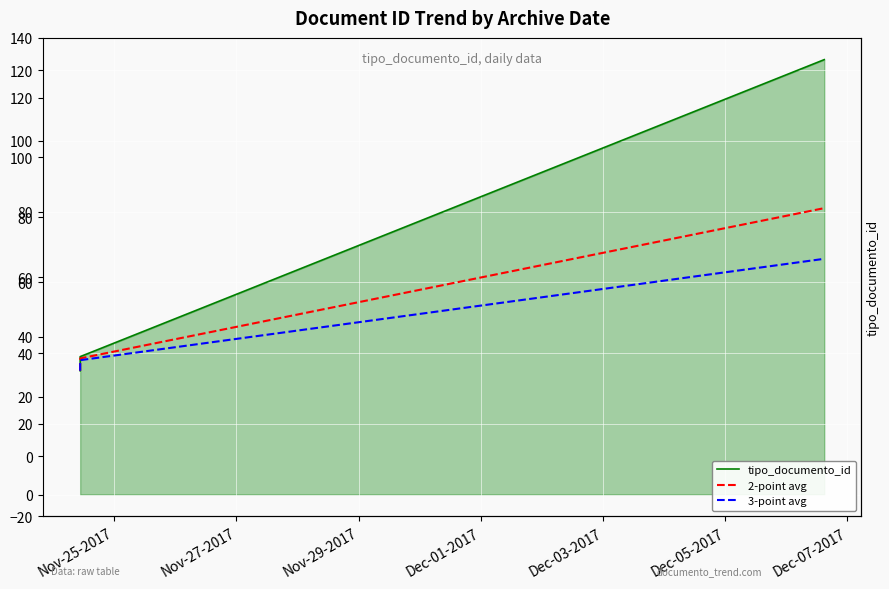

Does the chart display data point markers on the line(s)?

No